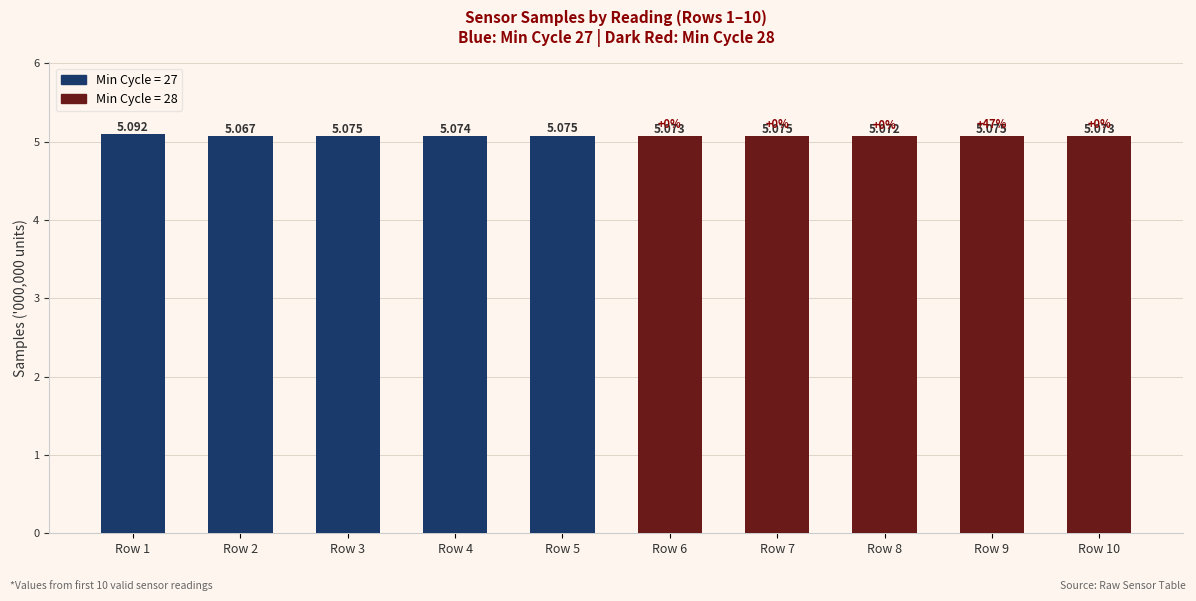

Reading right to left, what are all the values shown in this chart?

Row 10=5.1	Row 9=5.1	Row 8=5.1	Row 7=5.1	Row 6=5.1	Row 5=5.1	Row 4=5.1	Row 3=5.1	Row 2=5.1	Row 1=5.1